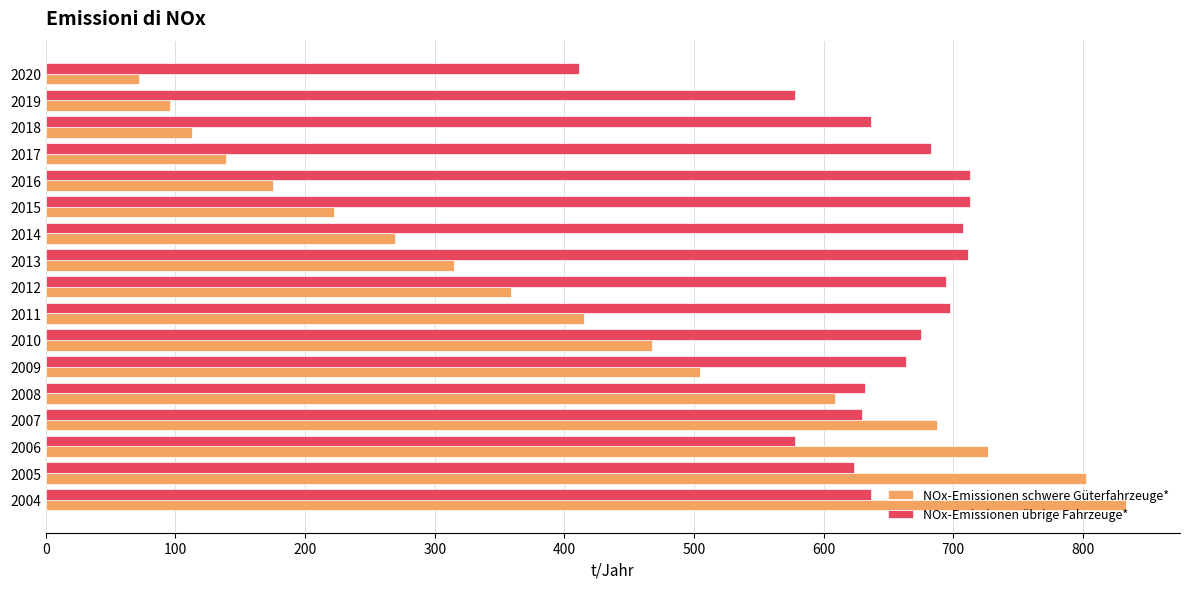

Count the number of categories in the chart.

17